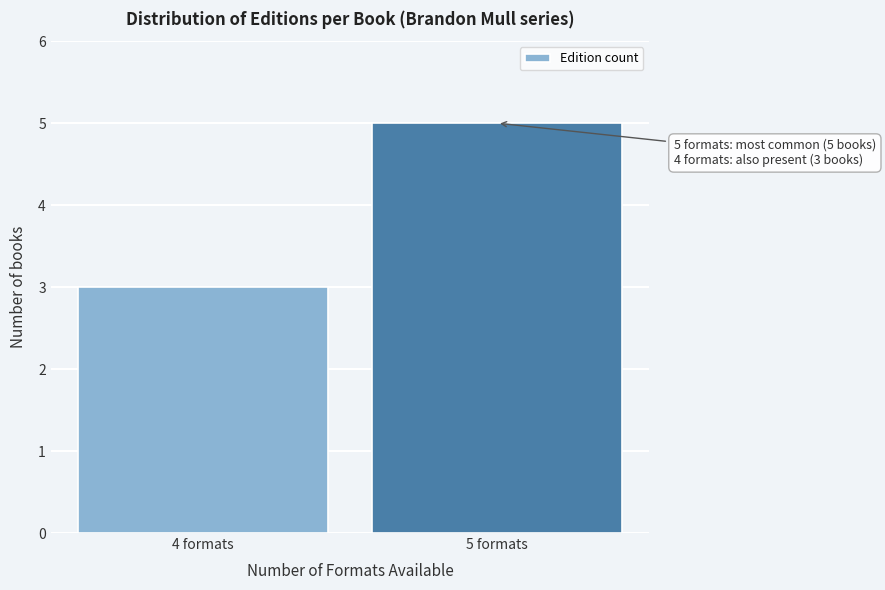

Reading left to right, what are all the values shown in this chart?

3	5